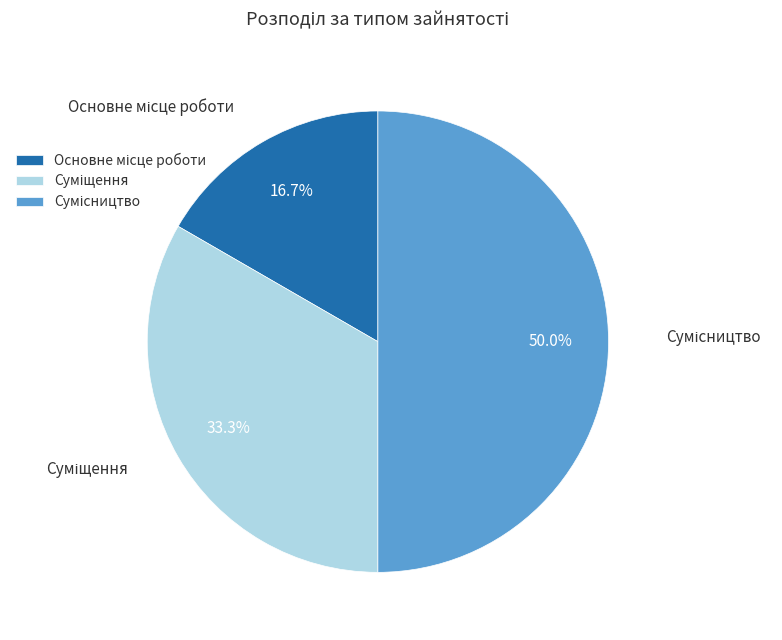

To the nearest percent, what percentage of the pie is Основне місце роботи?

17%